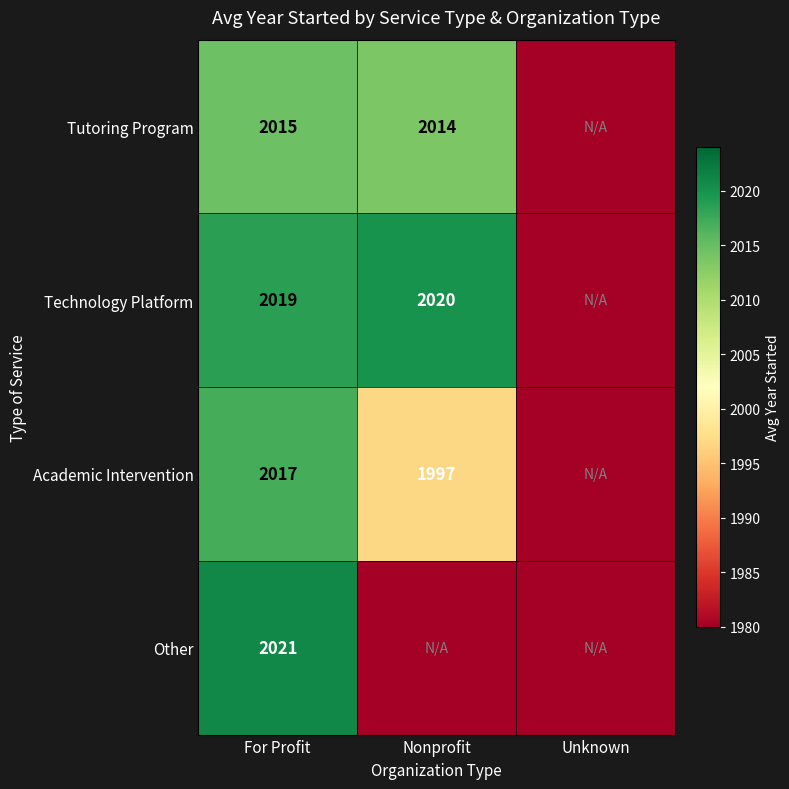

True or false: Tutoring Program has a value of 1361 at Nonprofit.

False